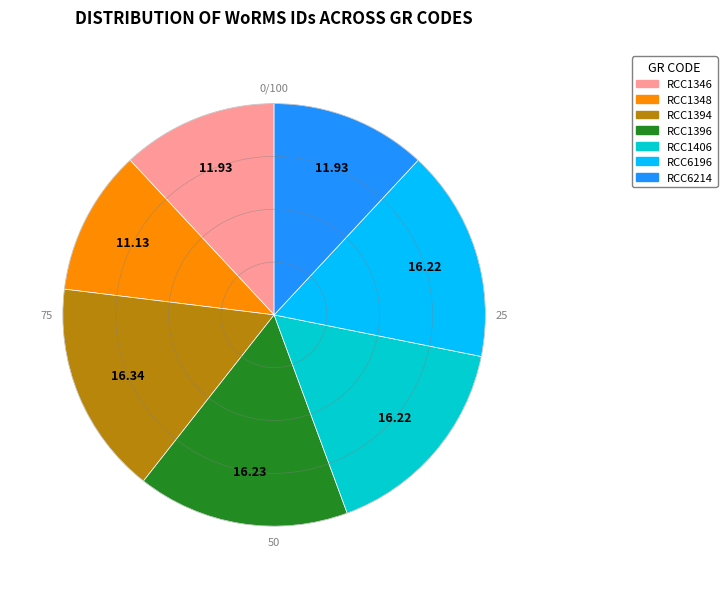

Is the sum of RCC1396 and RCC6196 greater than half?

No